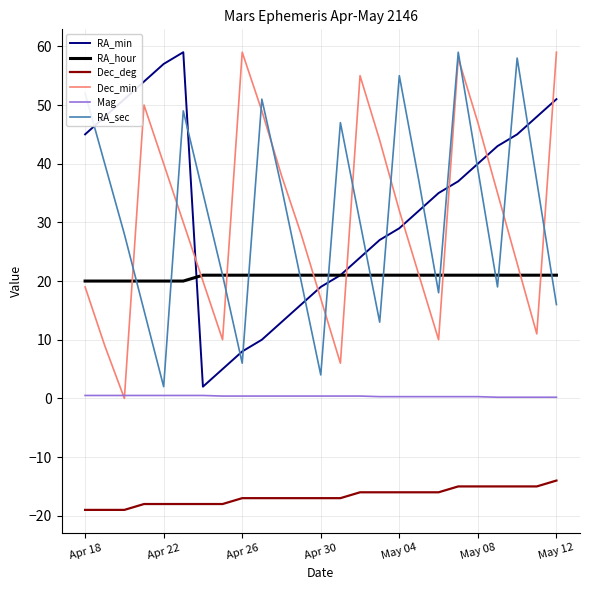

What is the minimum value for RA_sec?

2.0